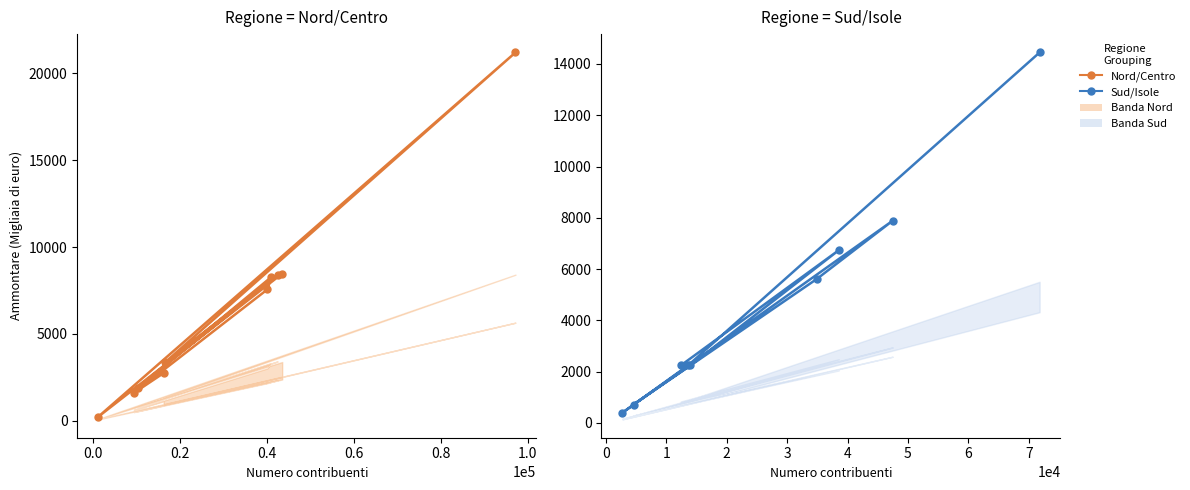

What is the smallest value displayed?

396